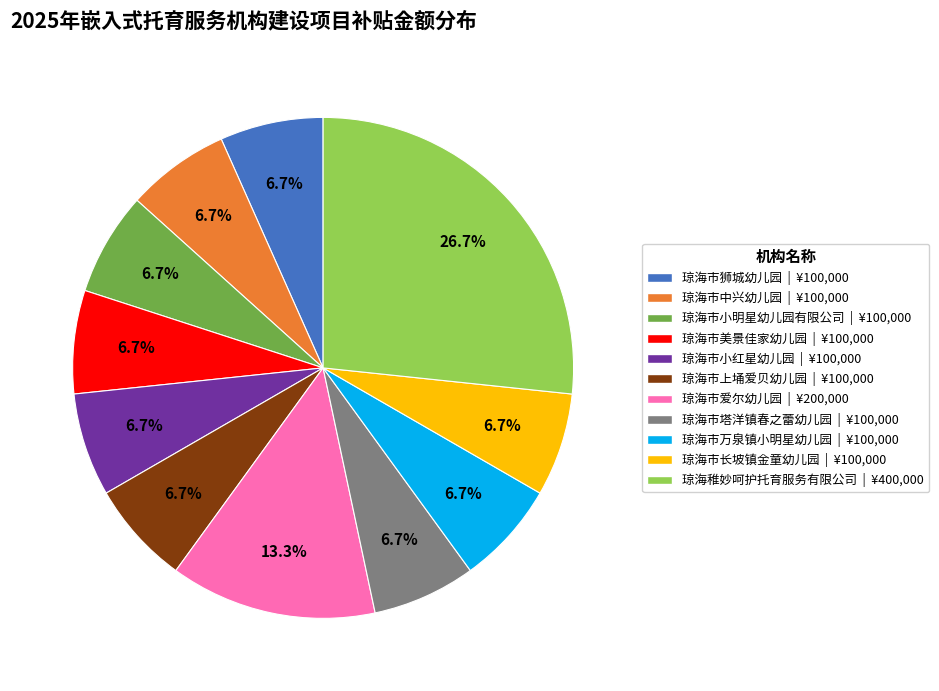

Which slice is the largest?

琼海稚妙呵护托育服务有限公司